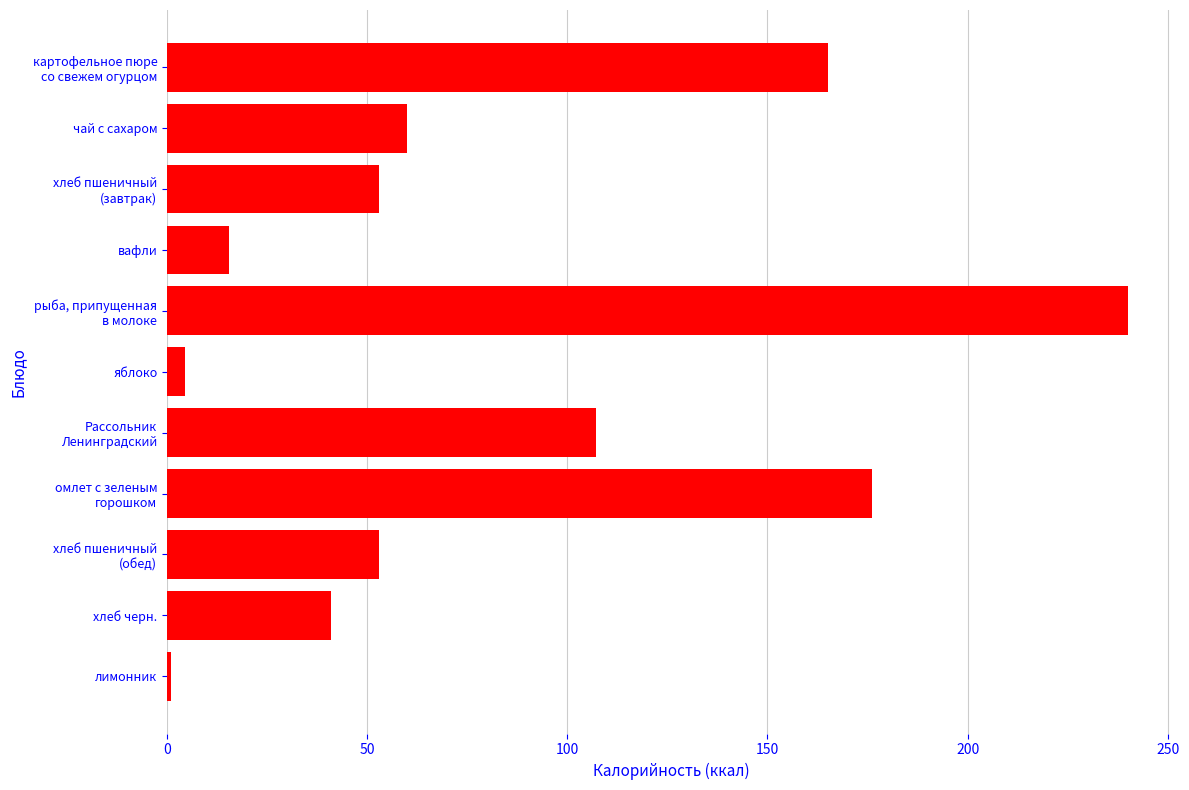

True or false: the data shows 60.0 at чай с сахаром.

True